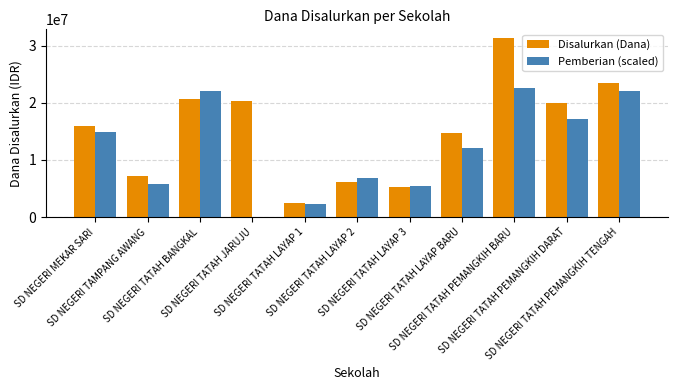

How many distinct data groups are displayed?

2